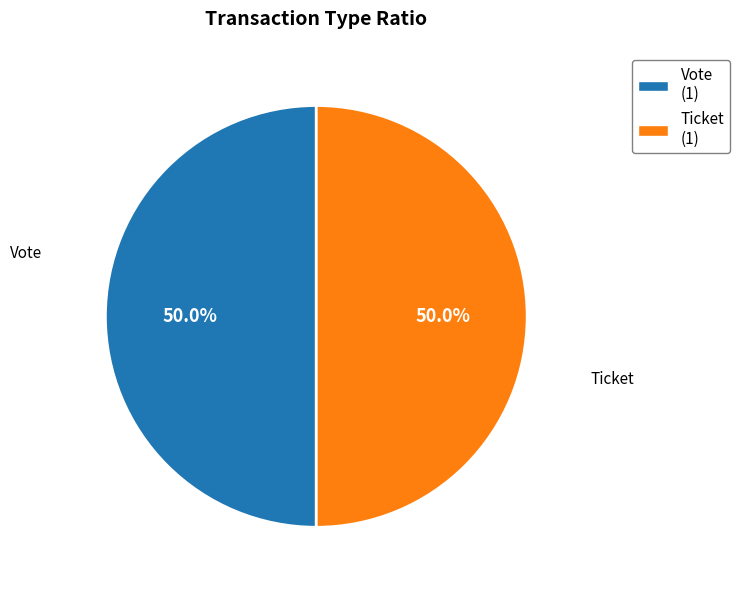

Do Vote (1) and Ticket (1) together represent more than half of the pie?

Yes